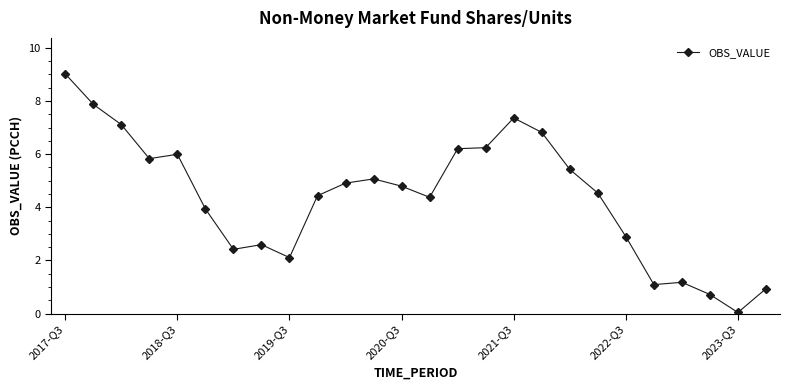

What is the value of the 17th point from the left?

7.4